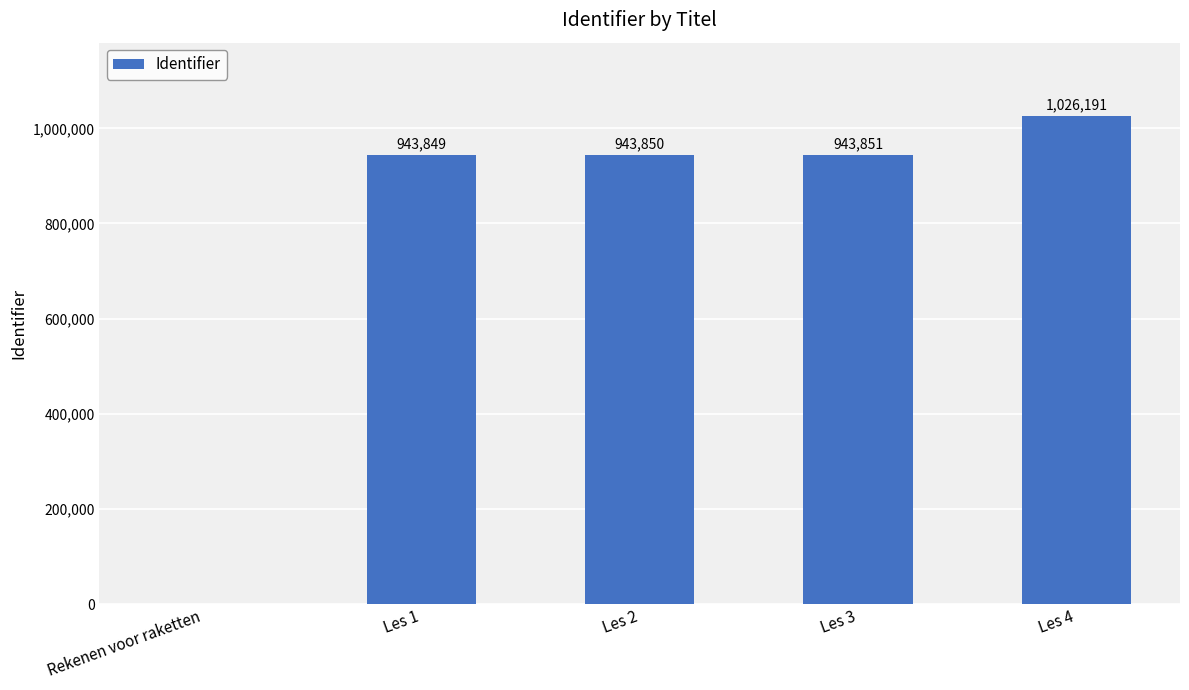

What is the change in value from Les 2 to Les 3?

+1